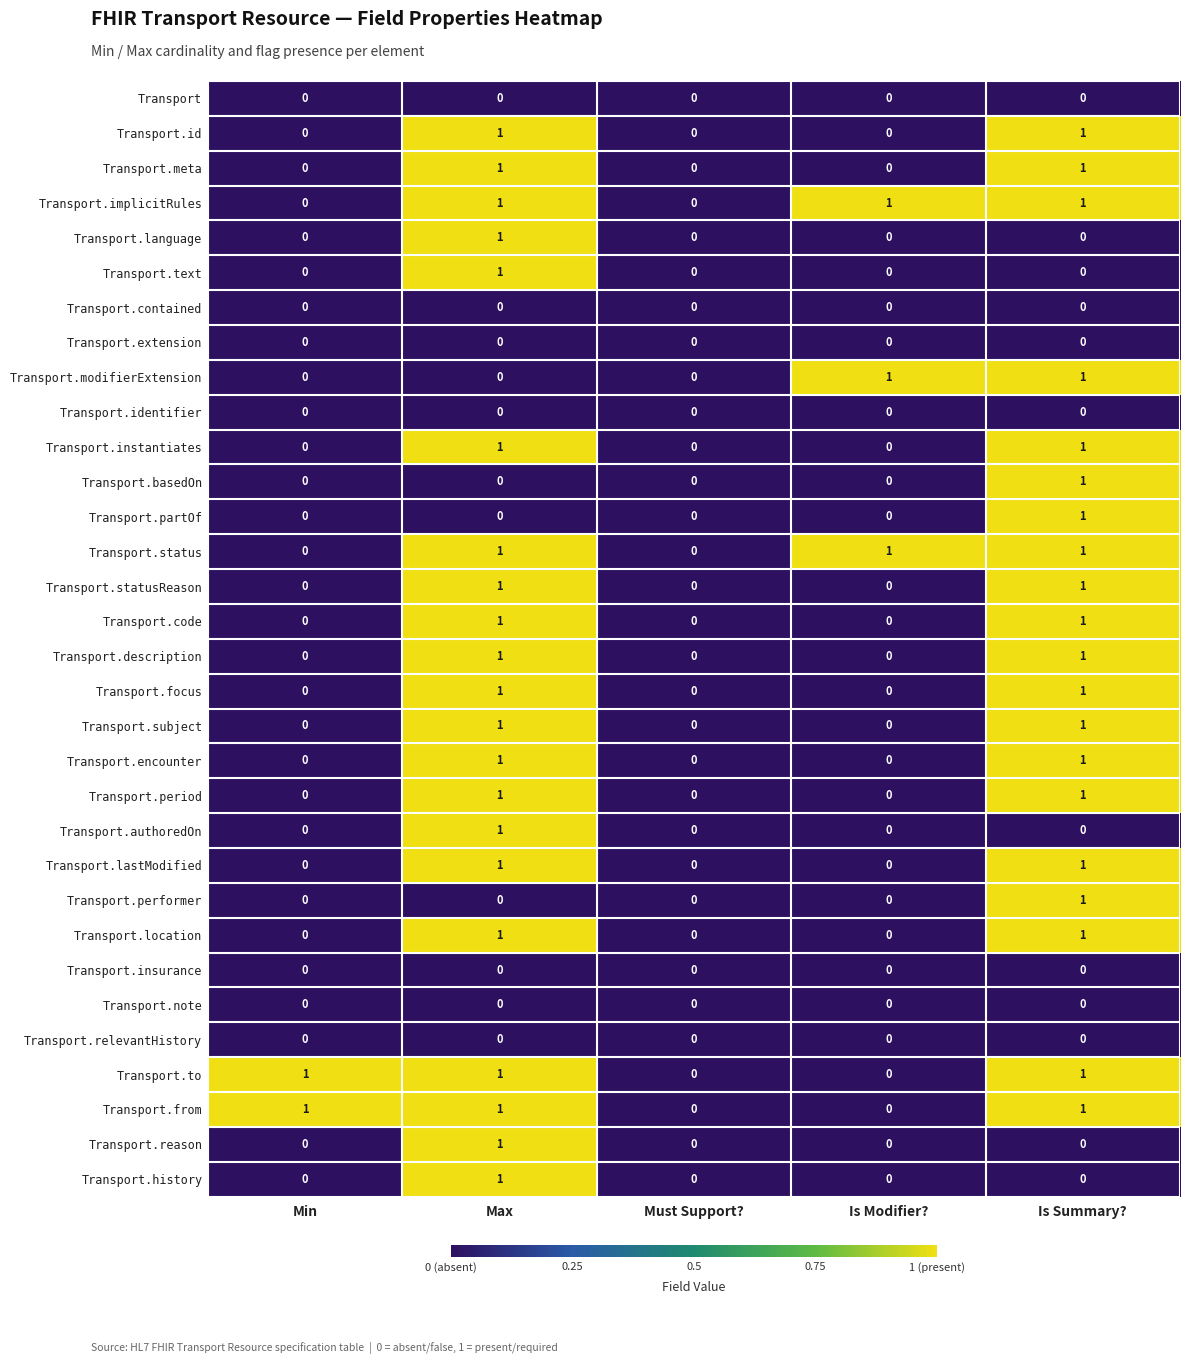

Is it true that Transport.statusReason equals 1 at Max?

True